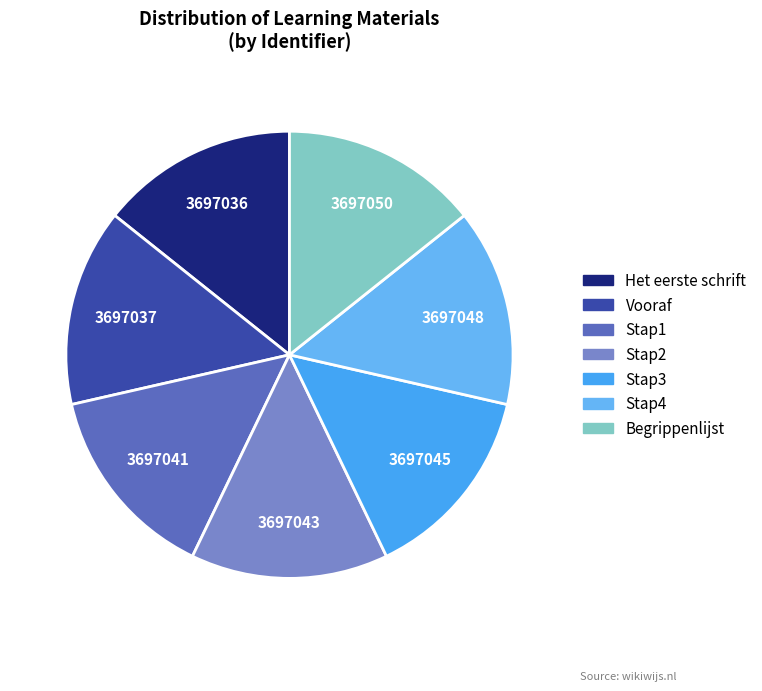

How many segments does this pie chart have?

7